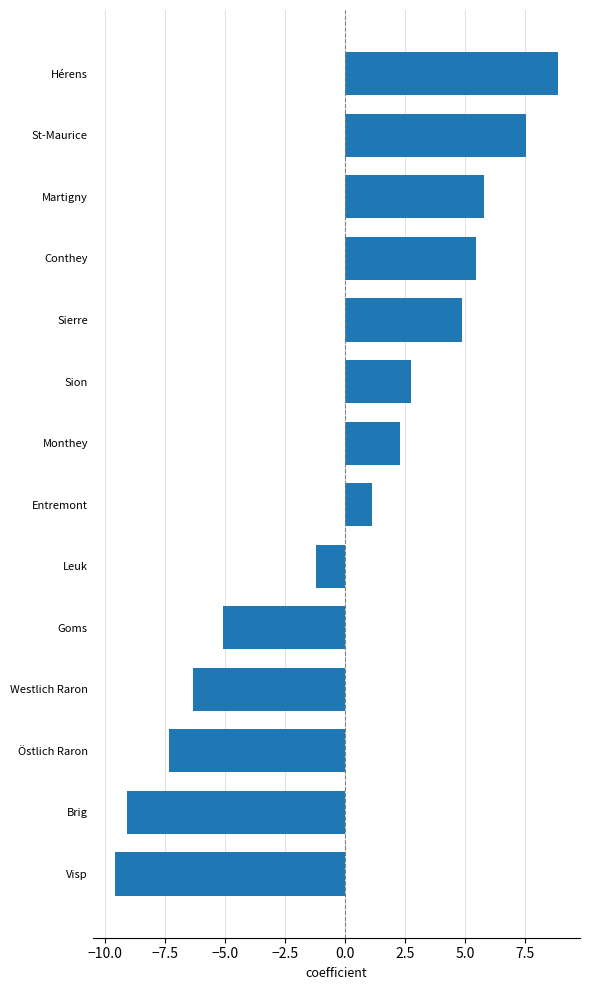

Reading top to bottom, transcribe all the data shown in this chart.

8.9	7.5	5.8	5.5	4.9	2.7	2.3	1.1	-1.2	-5.1	-6.4	-7.4	-9.1	-9.6